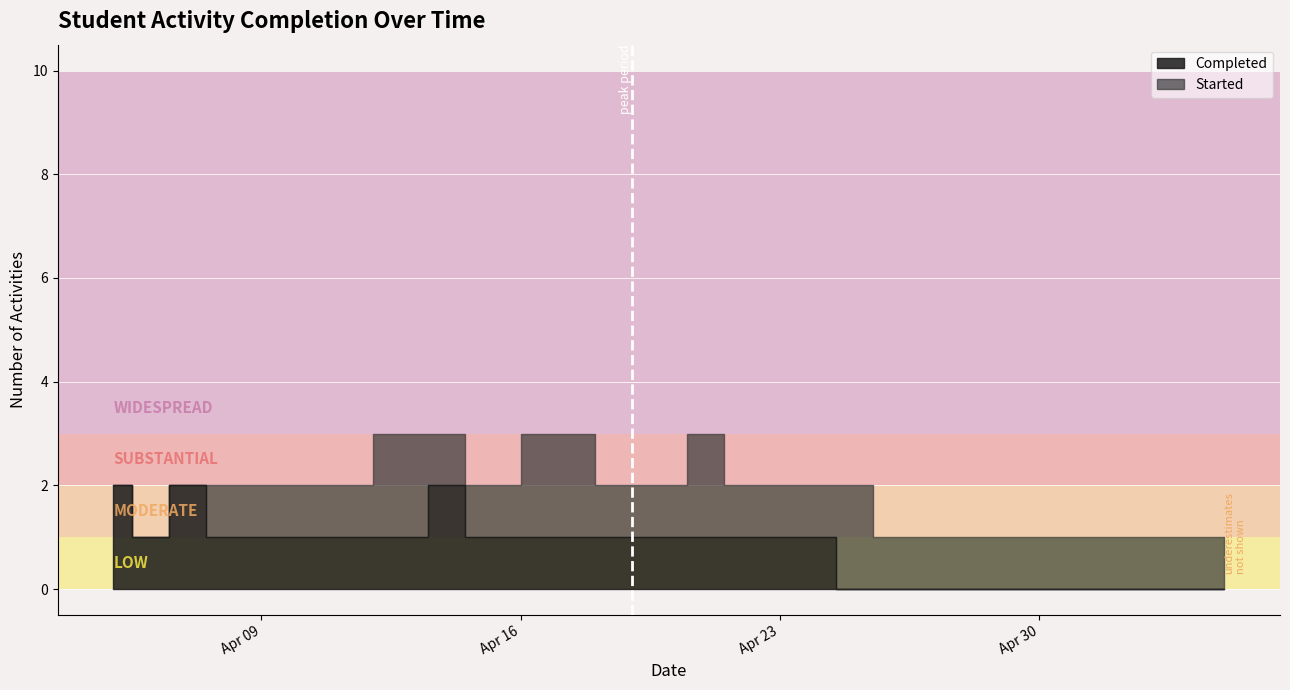

True or false: Completed and Started intersect in this chart.

True